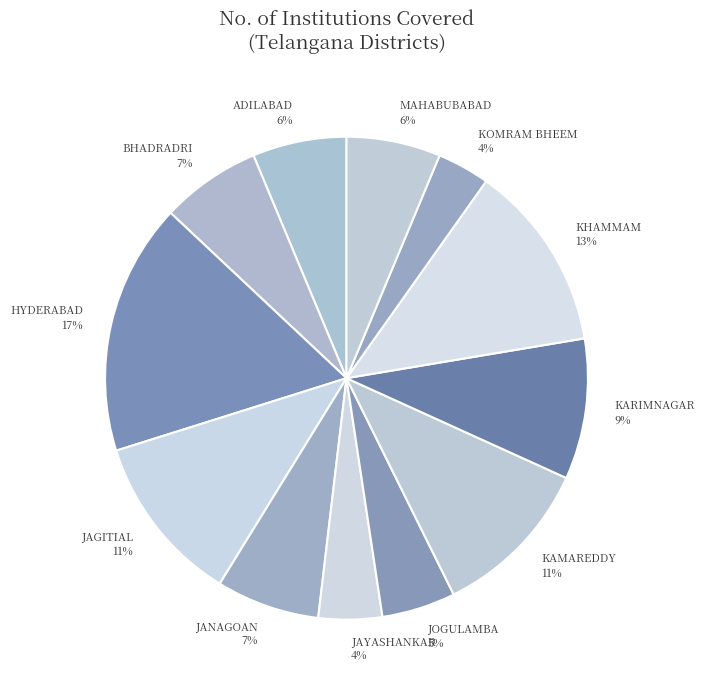

Which slice is the largest?

HYDERABAD